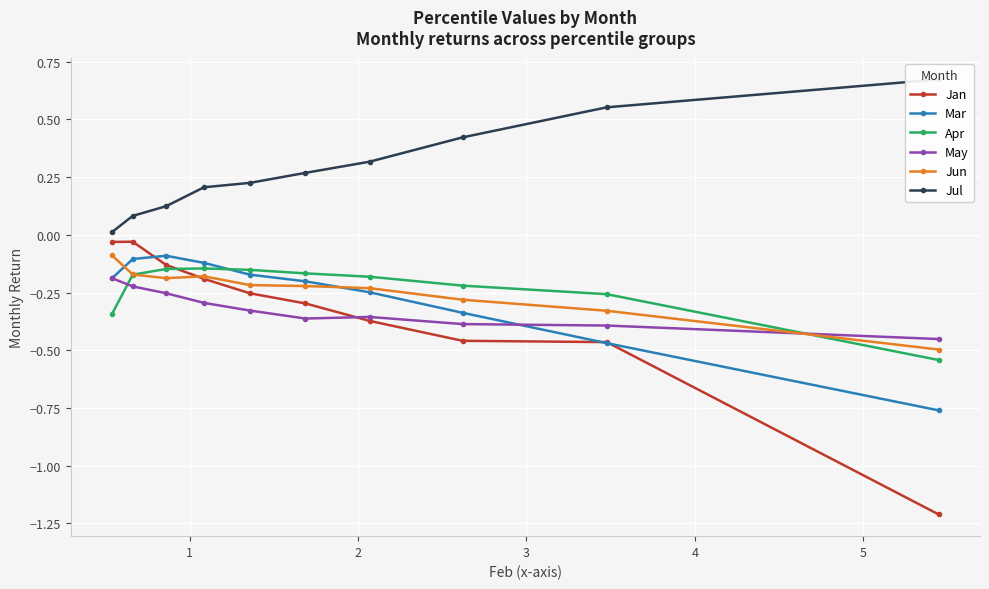

What is the highest value of the Jul series?

0.7